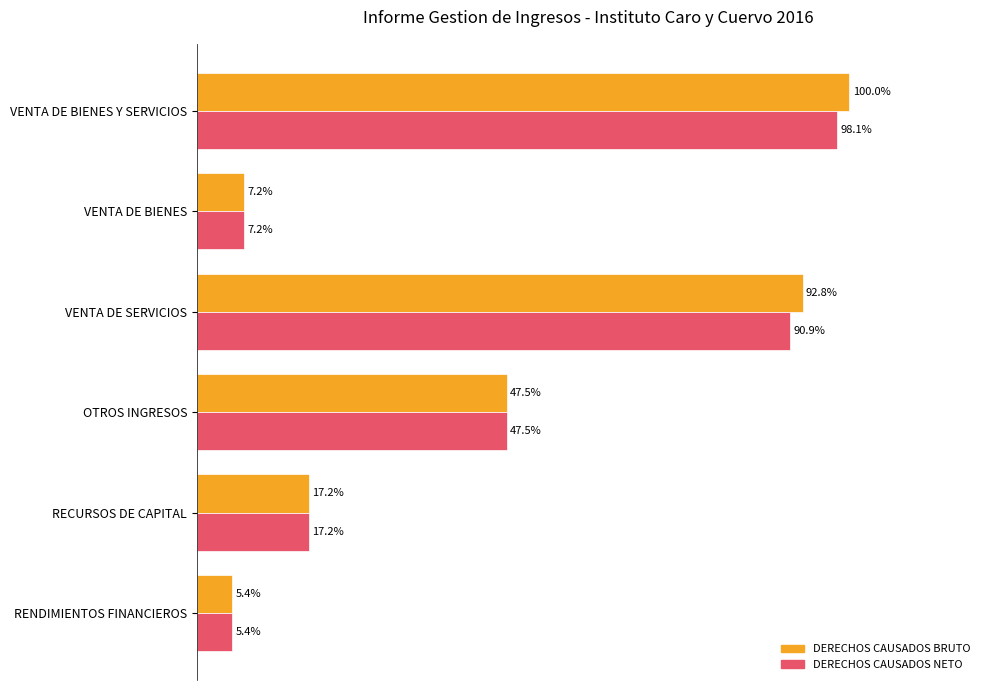

Where is DERECHOS CAUSADOS BRUTO nearest to the value 52?

OTROS INGRESOS